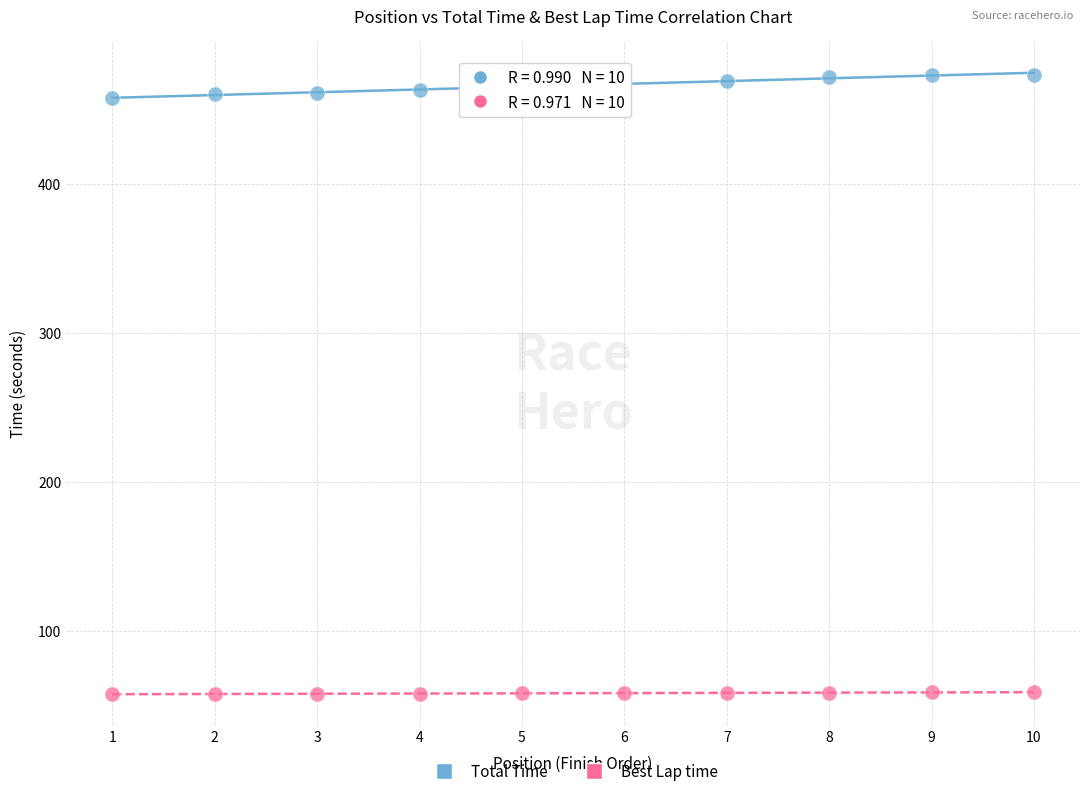

Across all data points, what is the range of Y values (max minus min)?

415.8